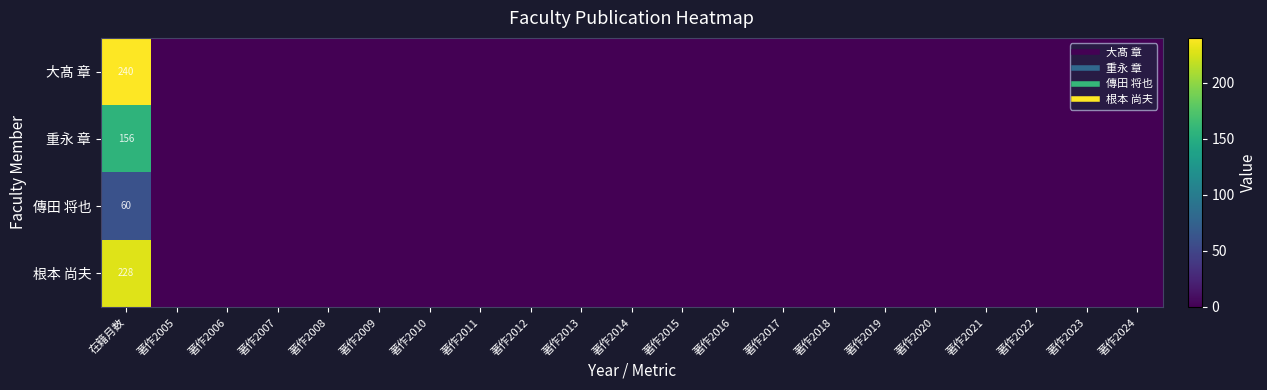

Which series has the widest spread of values?

大髙 章